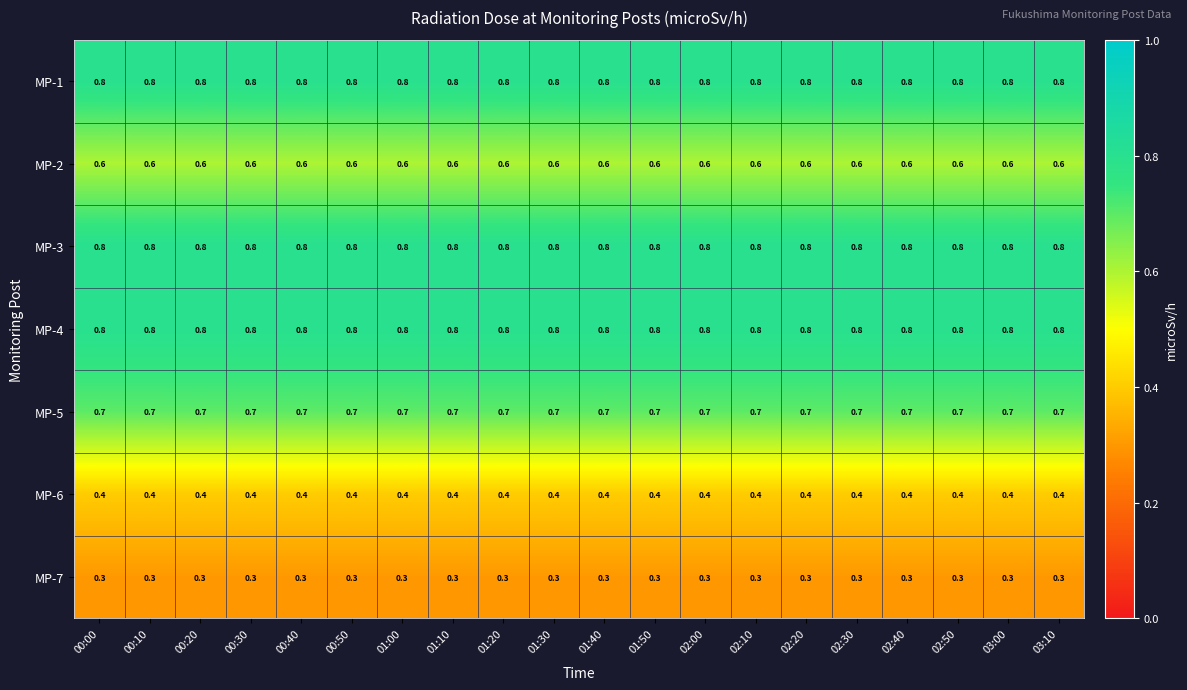

What is the greatest value displayed?

0.8